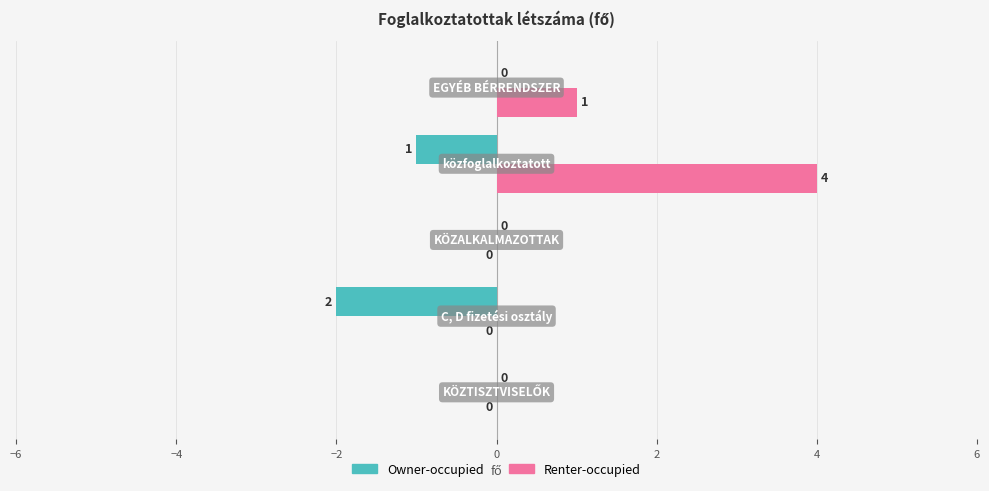

What is the sum of all Owner-occupied values?

-3